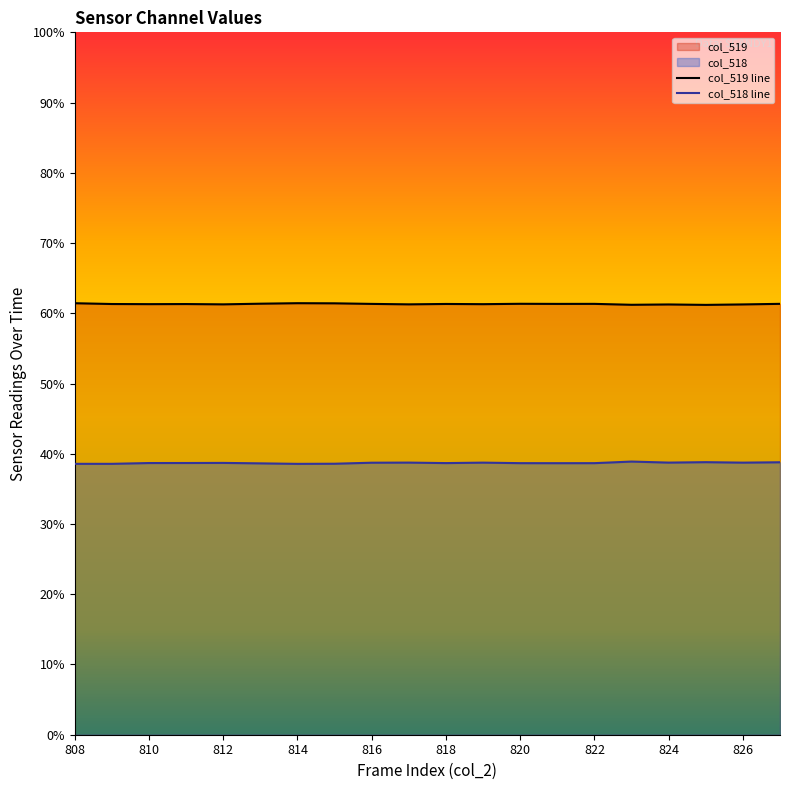

What is the sum of all col_518 values?

507113